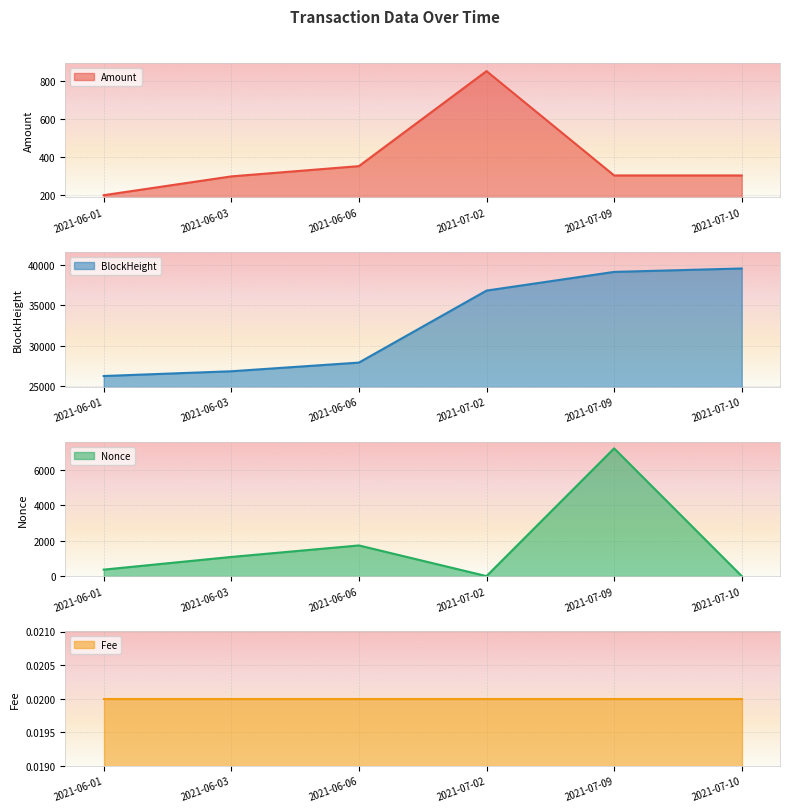

What is the spread (max minus min) of values at 2021-07-10?

39588.0